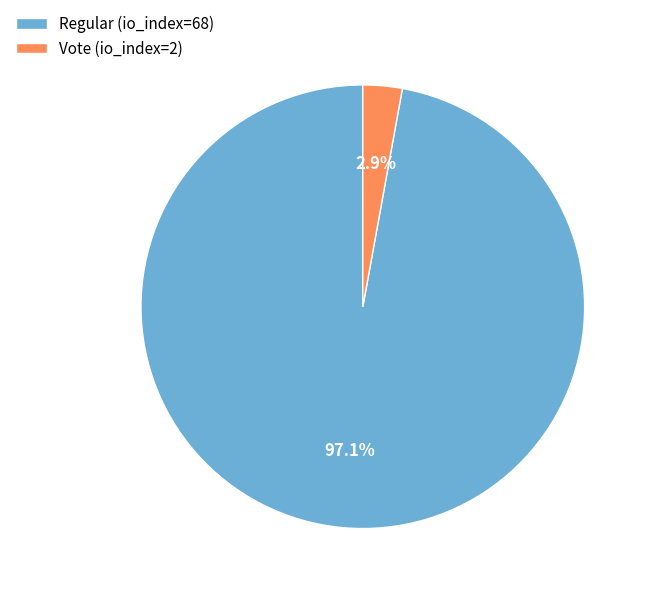

Which has a higher value, Vote (io_index=2) or Regular (io_index=68)?

Regular (io_index=68)